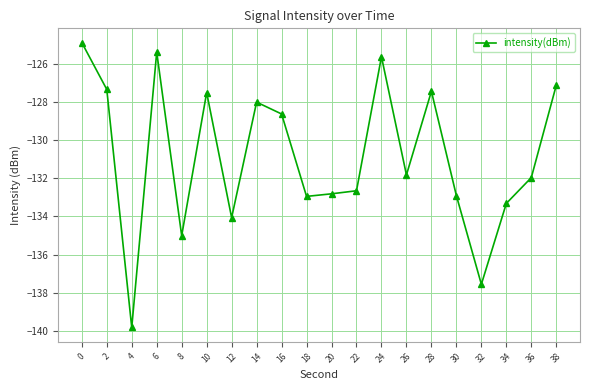

True or false: the data shows -132.7 at 22.

True